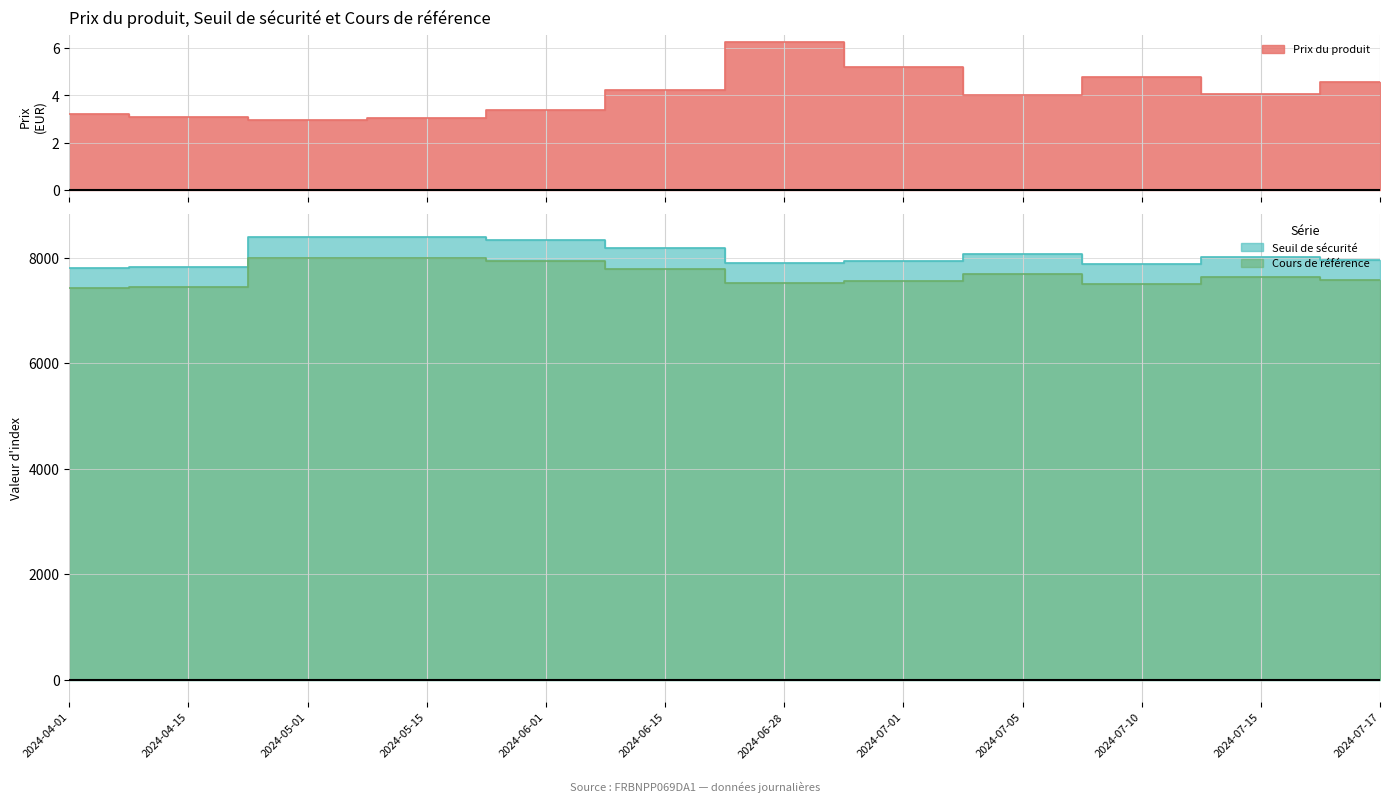

What are all the series names shown in the legend?

Prix du produit, Seuil de sécurité, Cours de référence